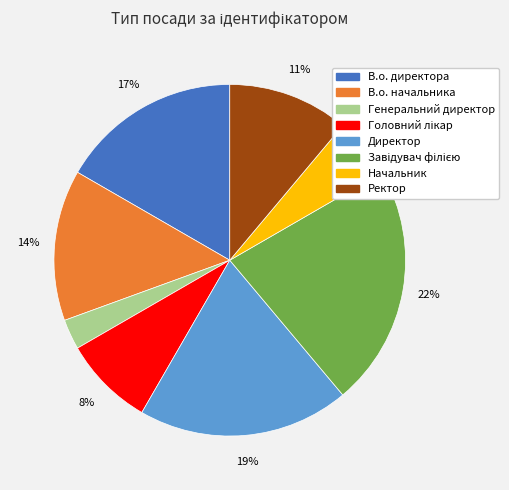

Which slice is the smallest?

Генеральний директор